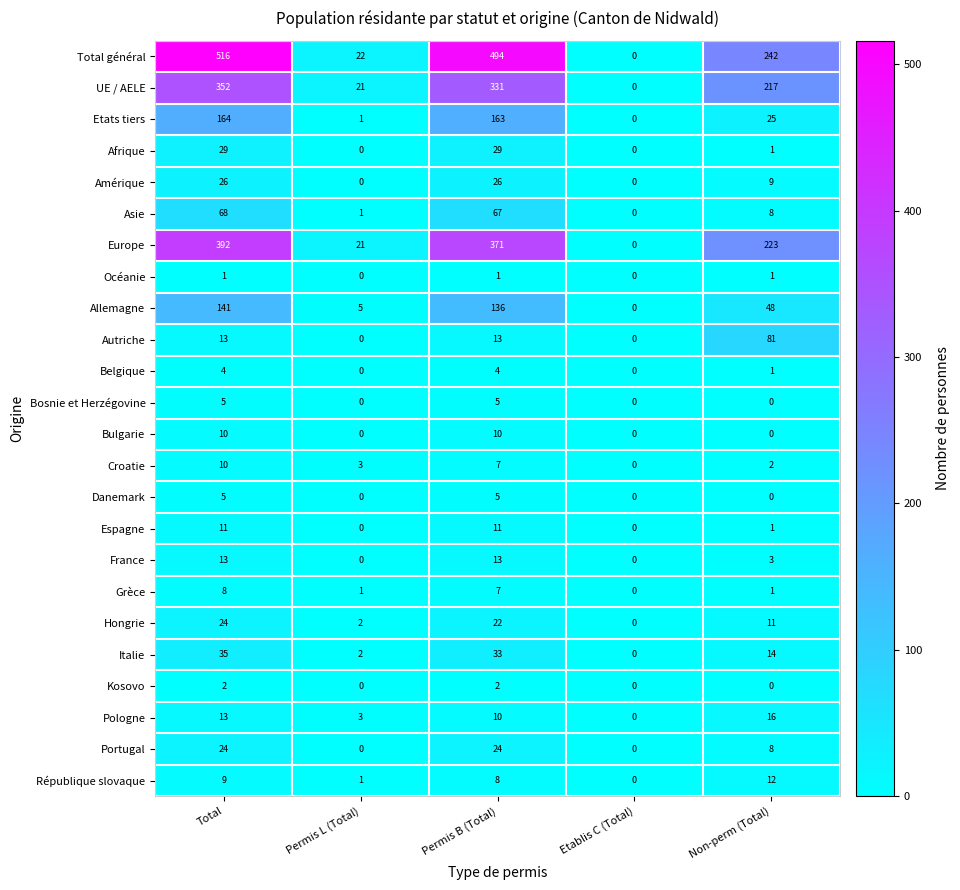

What is the spread (max minus min) of values at Permis B (Total)?

493